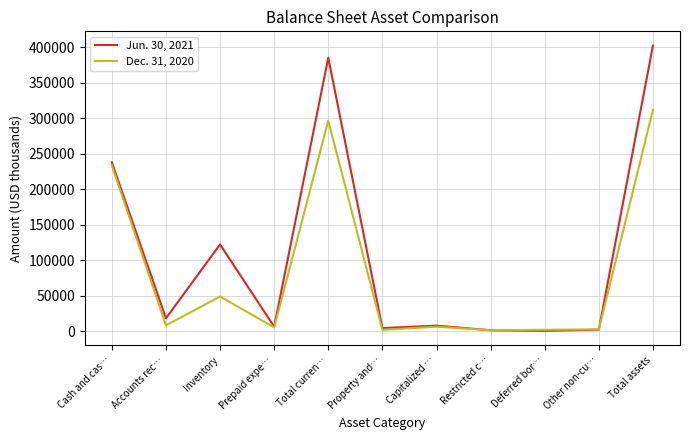

What is the total value across all series at Total assets?

714729